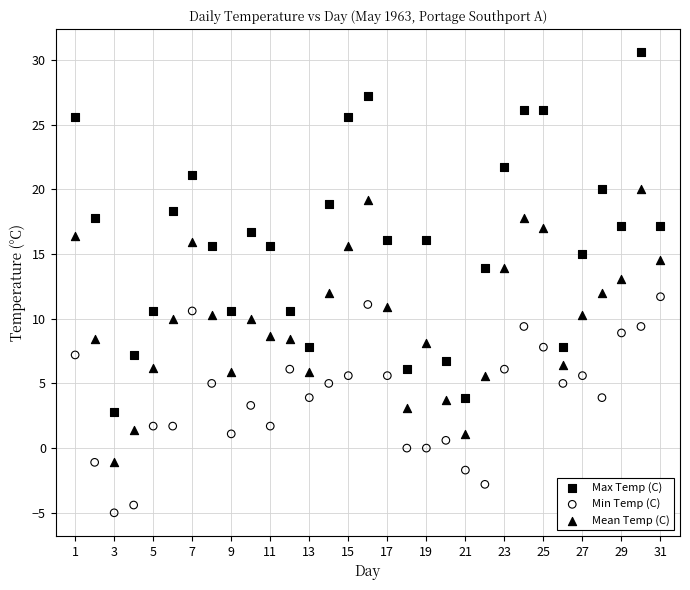

What is the X range (max minus min) for the scatter plot?

30.0